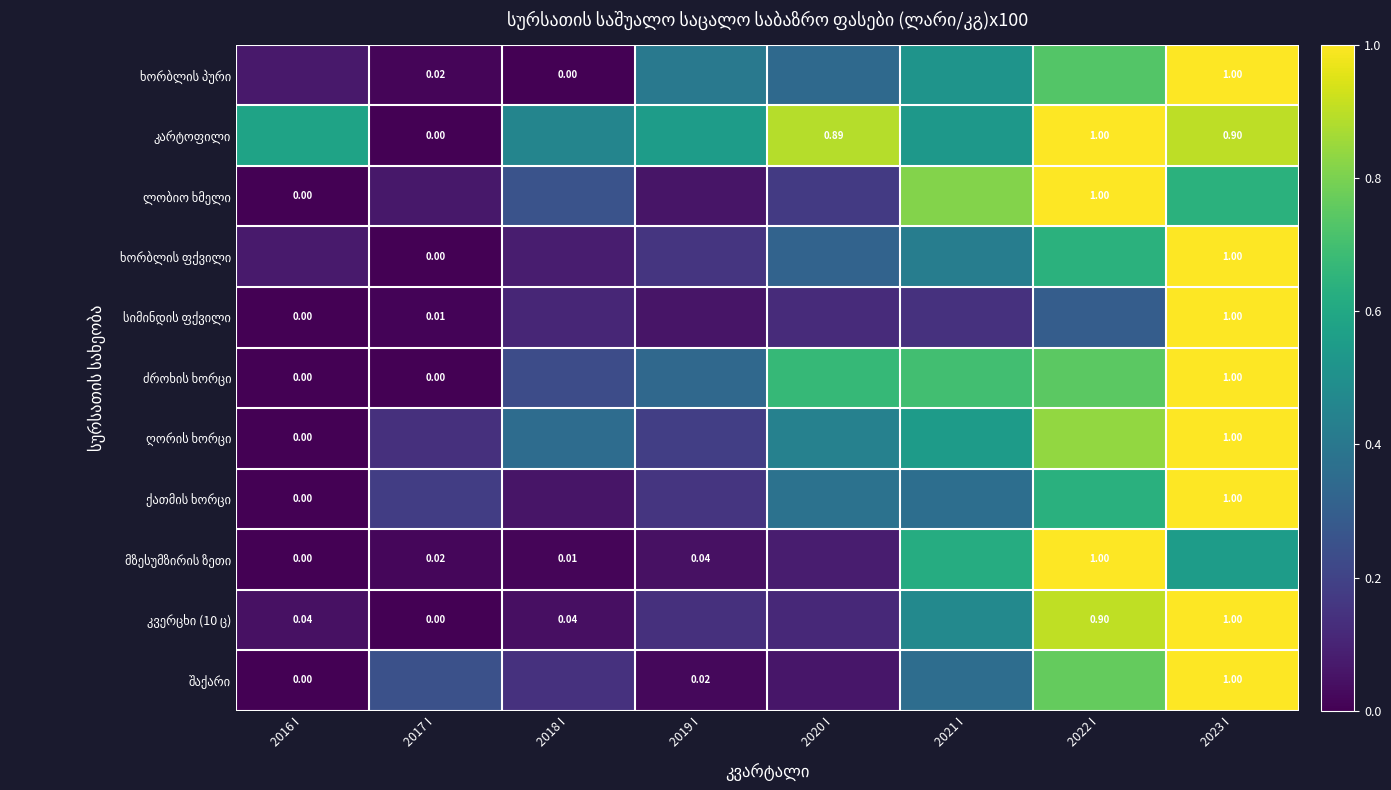

Rank the series at 2023 I from lowest to highest value.

მზესუმზირის ზეთი, ლობიო ხმელი, კარტოფილი, ხორბლის პური, შაქარი, კვერცხი (10 ც), ხორბლის ფქვილი, სიმინდის ფქვილი, ქათმის ხორცი, ღორის ხორცი, ძროხის ხორცი